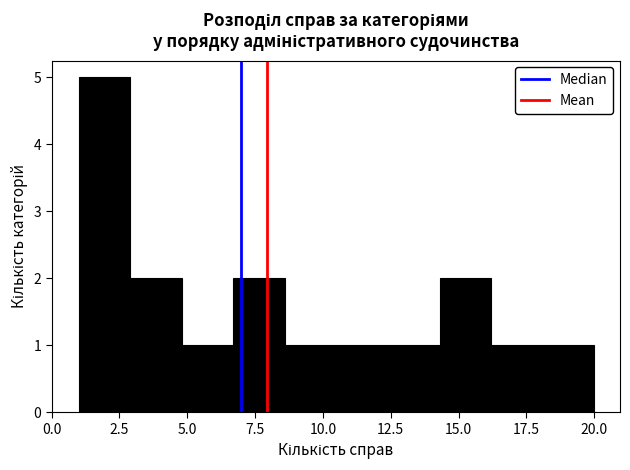

Around what value on the x-axis is the tallest bar? Give the approximate position of its centre, as read against the axis.

2.0